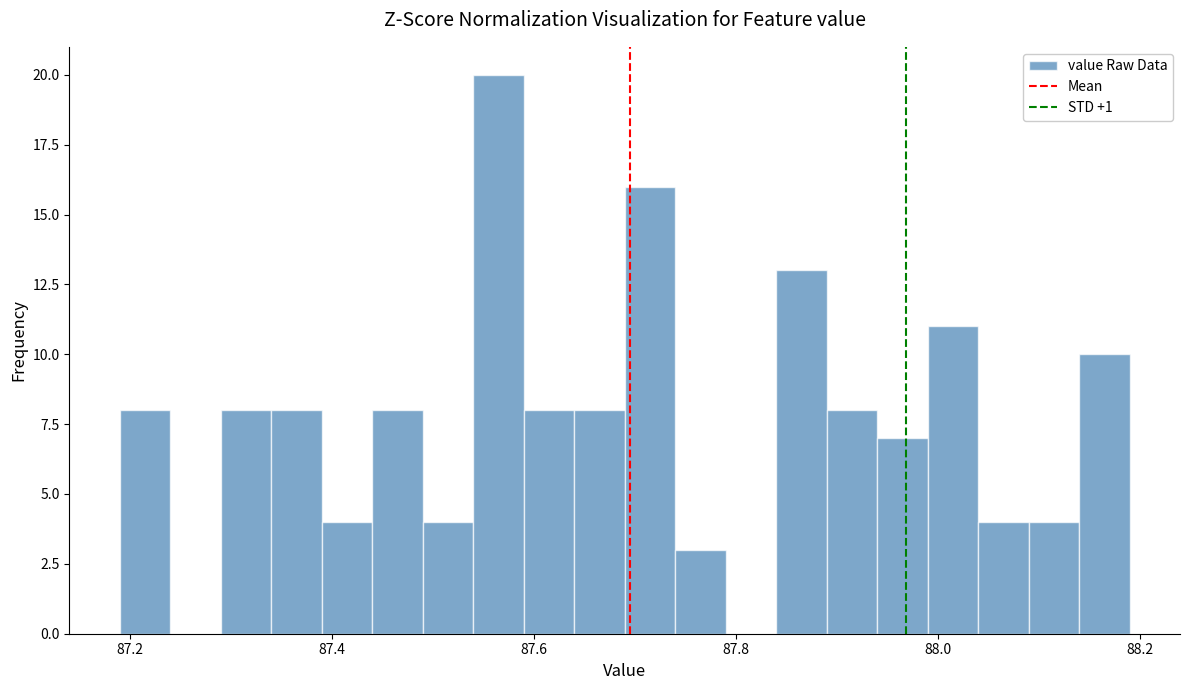

Around what value on the x-axis is the tallest bar? Give the approximate position of its centre, as read against the axis.

87.56